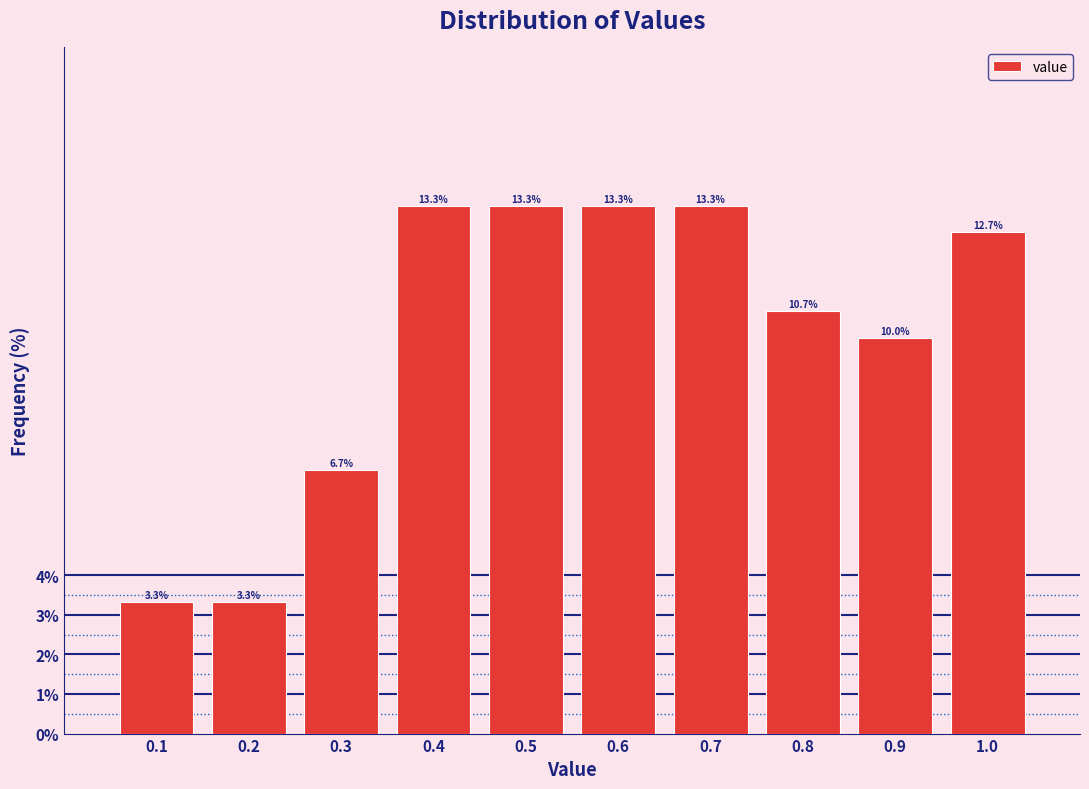

Reading left to right, transcribe this chart: for each bar, give the range it covers on the x-axis and its height.

0.05 to 0.15: 3.3
0.15 to 0.25: 3.3
0.25 to 0.35: 6.7
0.35 to 0.45: 13.3
0.45 to 0.55: 13.3
0.55 to 0.65: 13.3
0.65 to 0.75: 13.3
0.75 to 0.85: 10.7
0.85 to 0.95: 10.0
0.95 to 1.05: 12.7